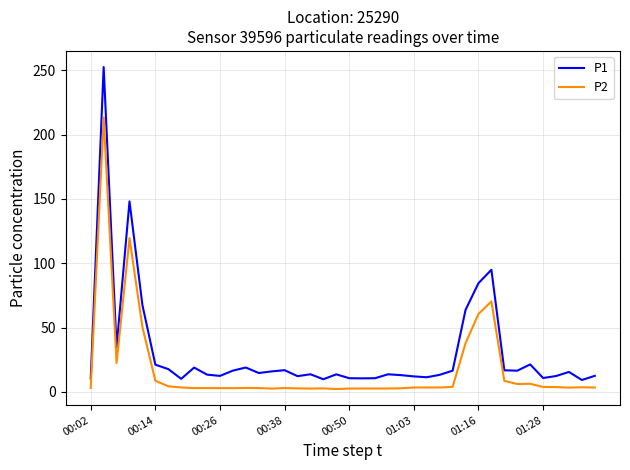

Count the number of categories in the chart.

40